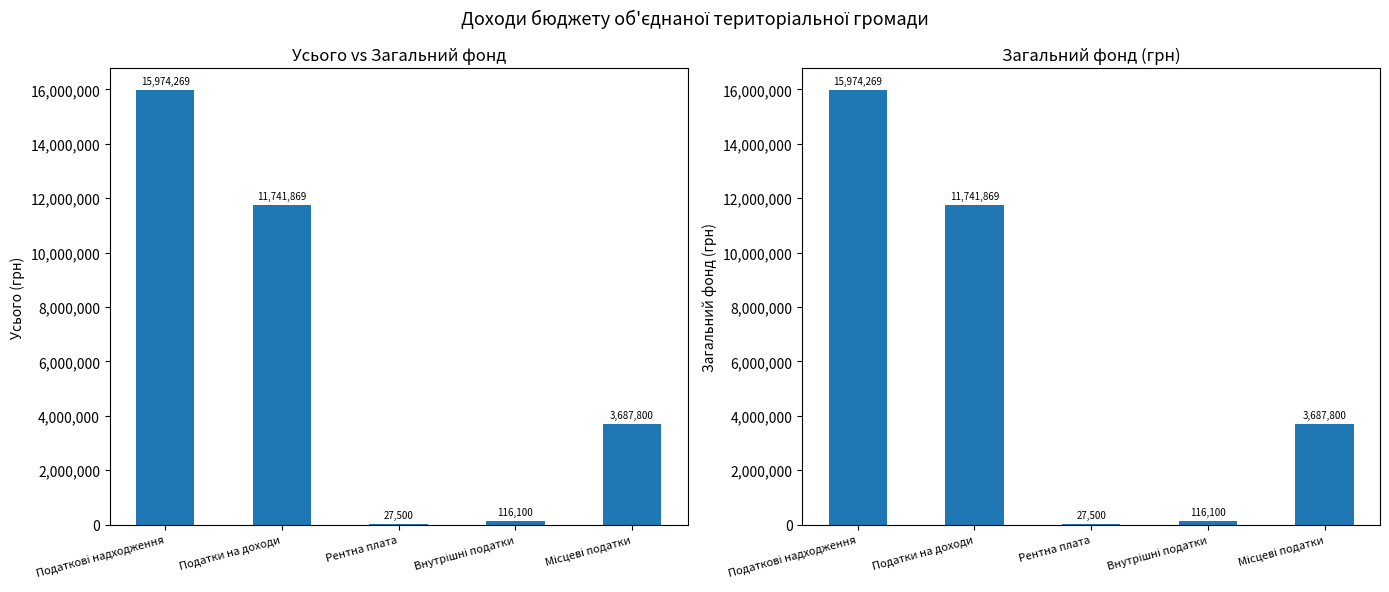

How many data points in Усього are less than 3687800?

2